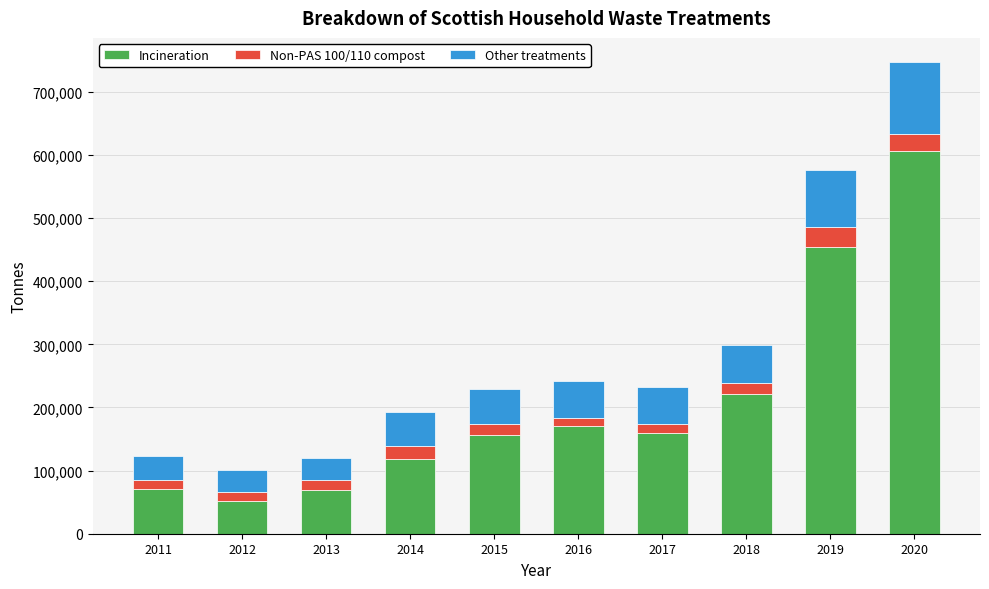

What is the sum of all Incineration values?

2077396.5